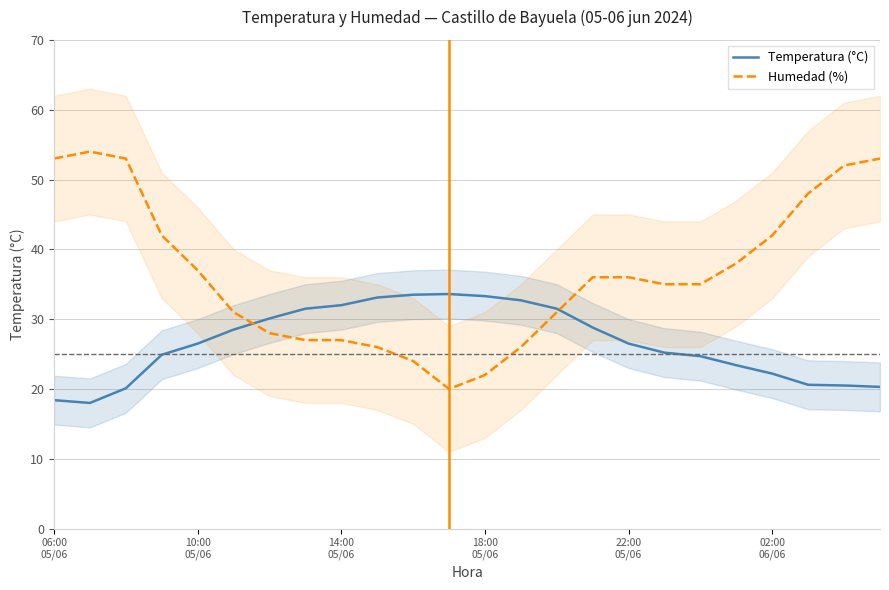

How many lines are shown in the chart?

2